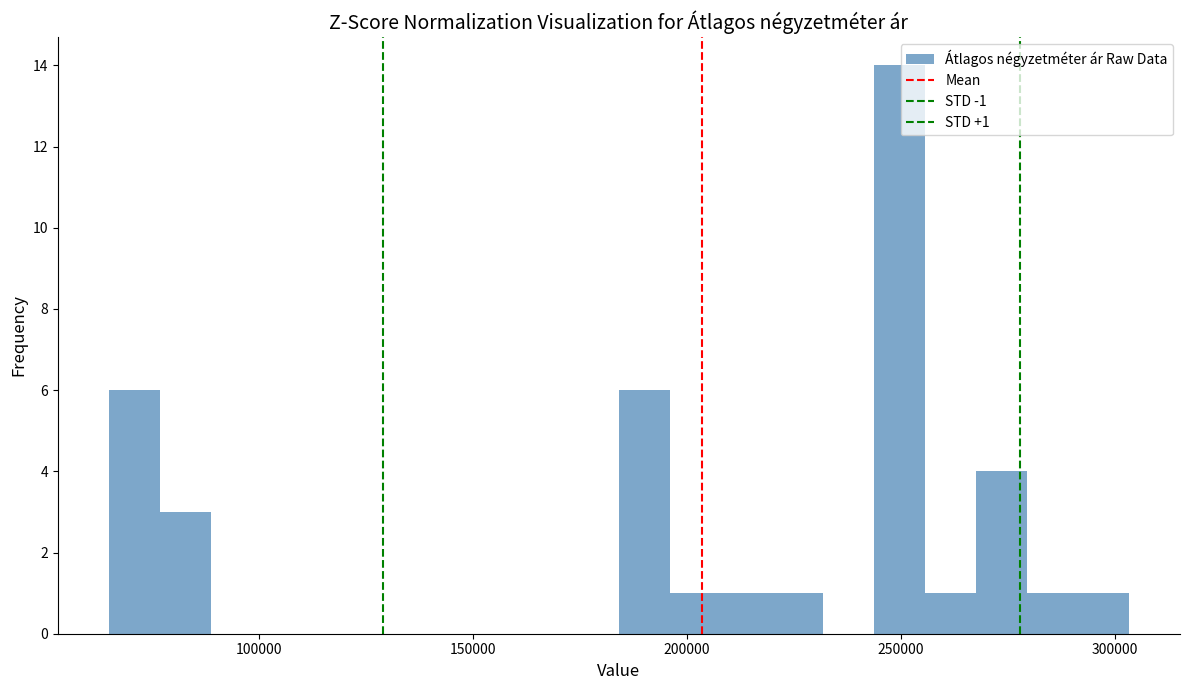

Read against the x-axis, roughly where is the centre of the tallest bar?

250000